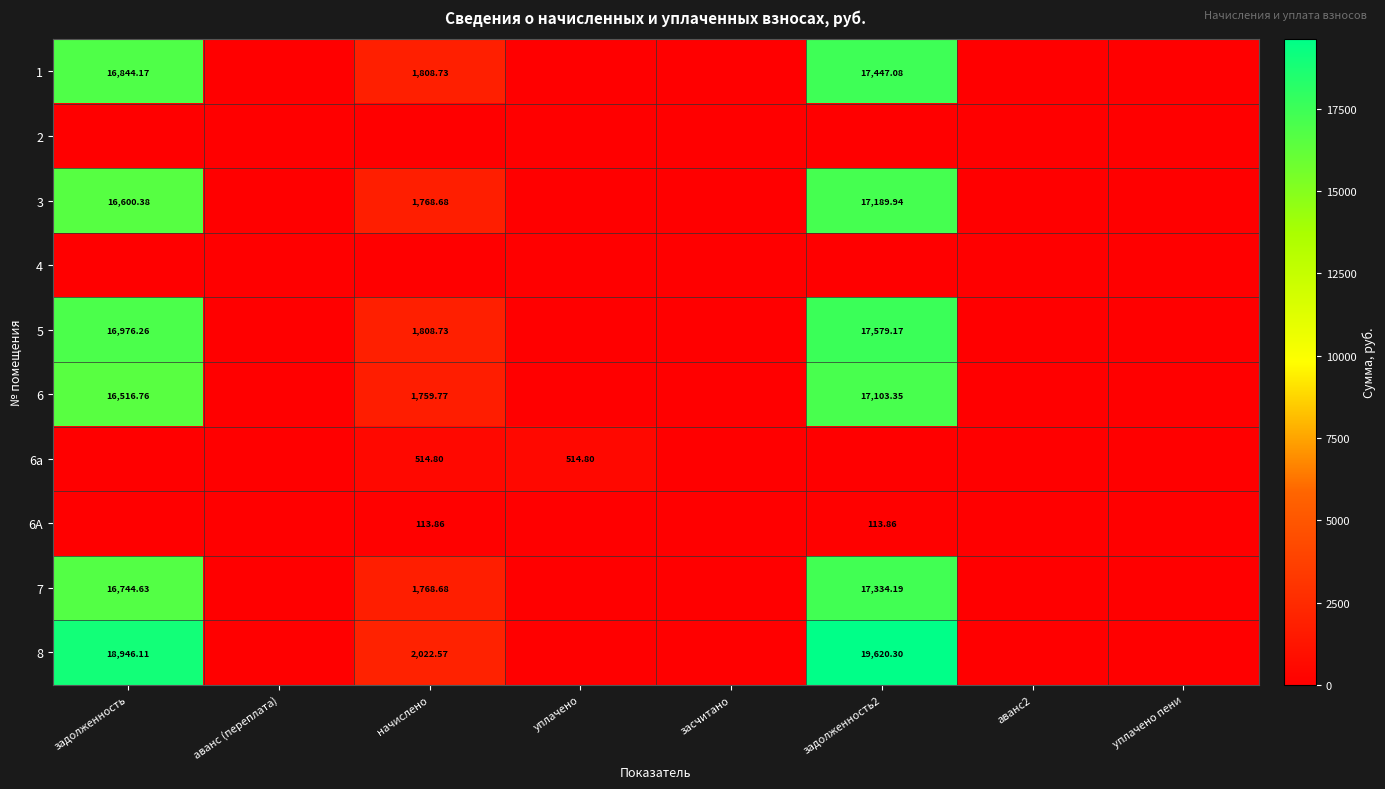

What value does the 6a series have at начислено?

514.8